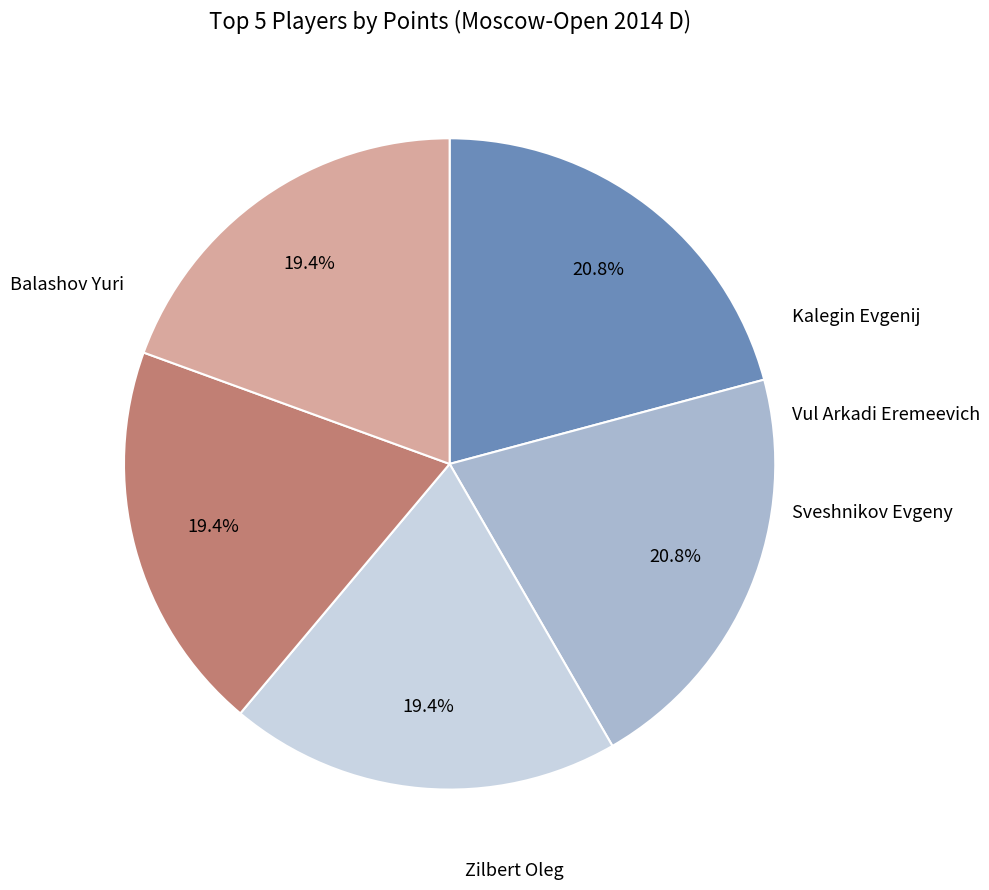

Is there a majority slice in this chart?

No